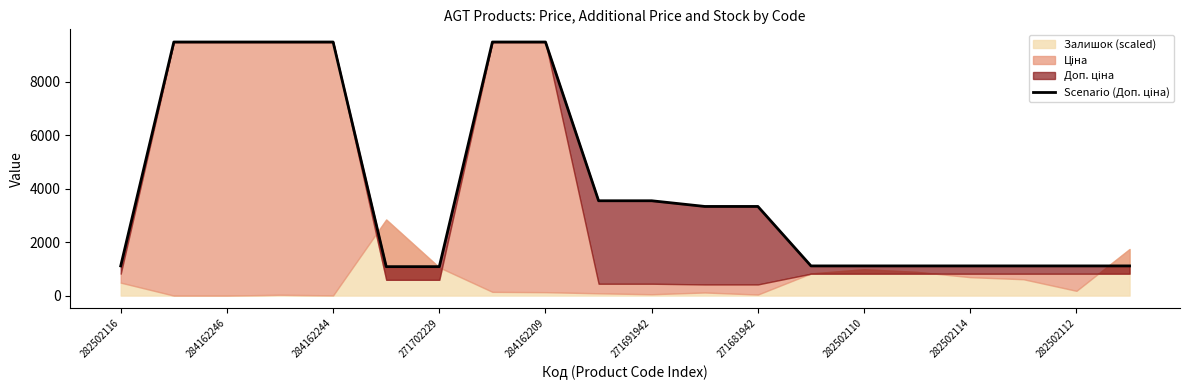

What position from the left is 13?

14